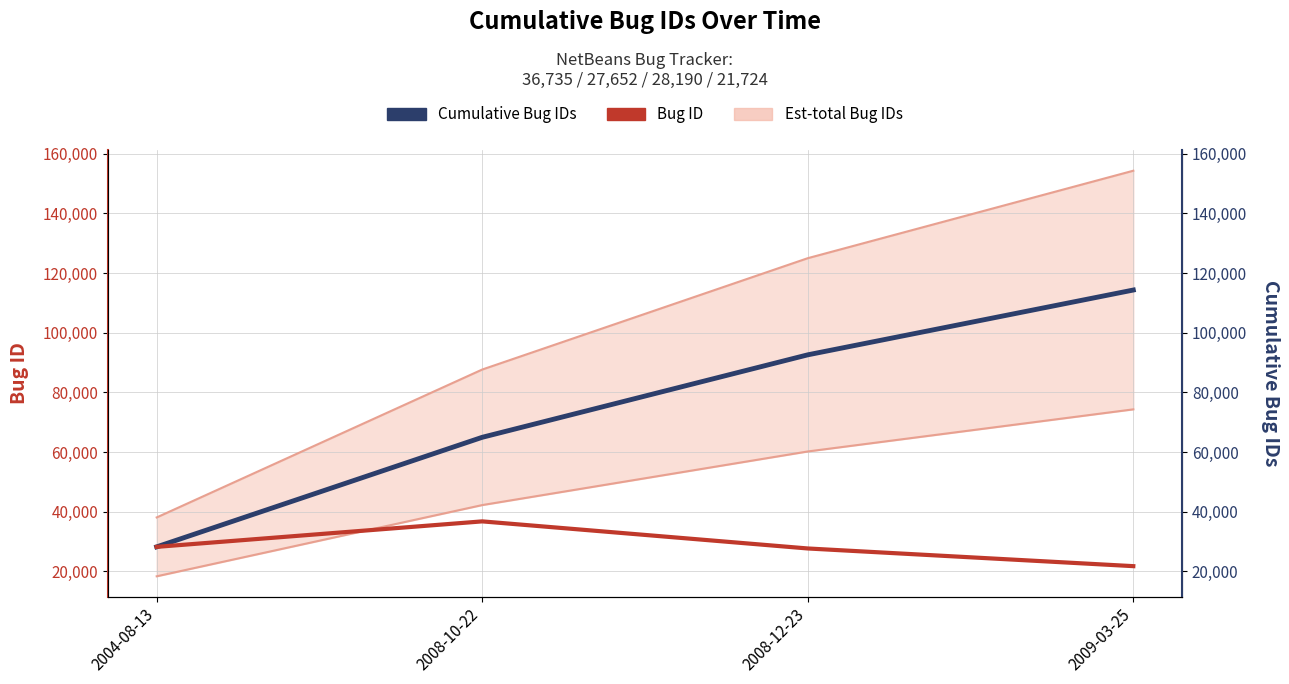

What is the difference between the highest and lowest values at 2009-03-25?

92577